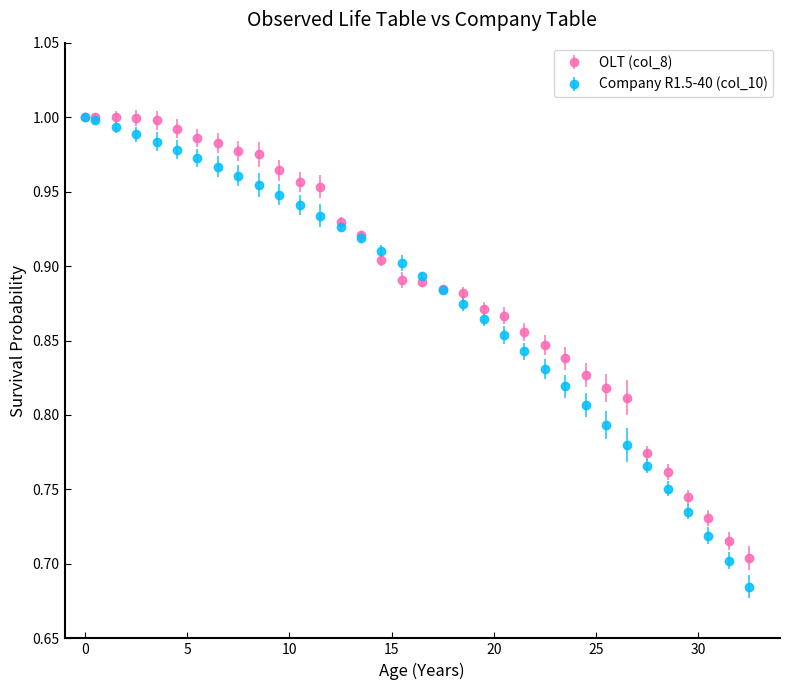

What are all the series names shown in the legend?

OLT (col_8), Company R1.5-40 (col_10)